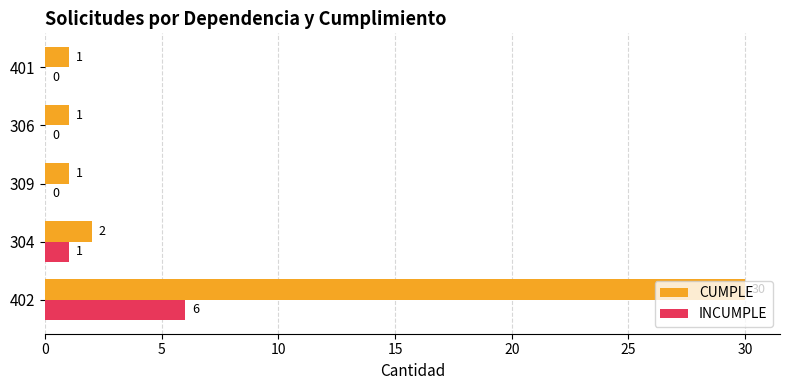

How many positive values does the INCUMPLE series have?

2